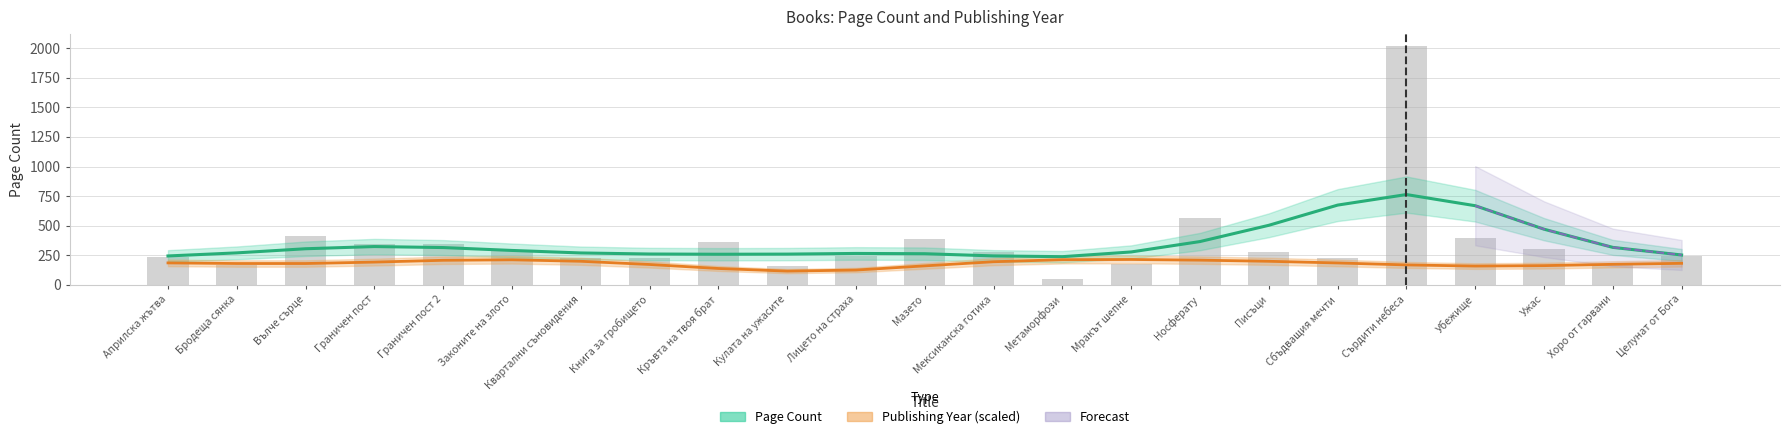

What is the maximum value shown in the chart?

2018